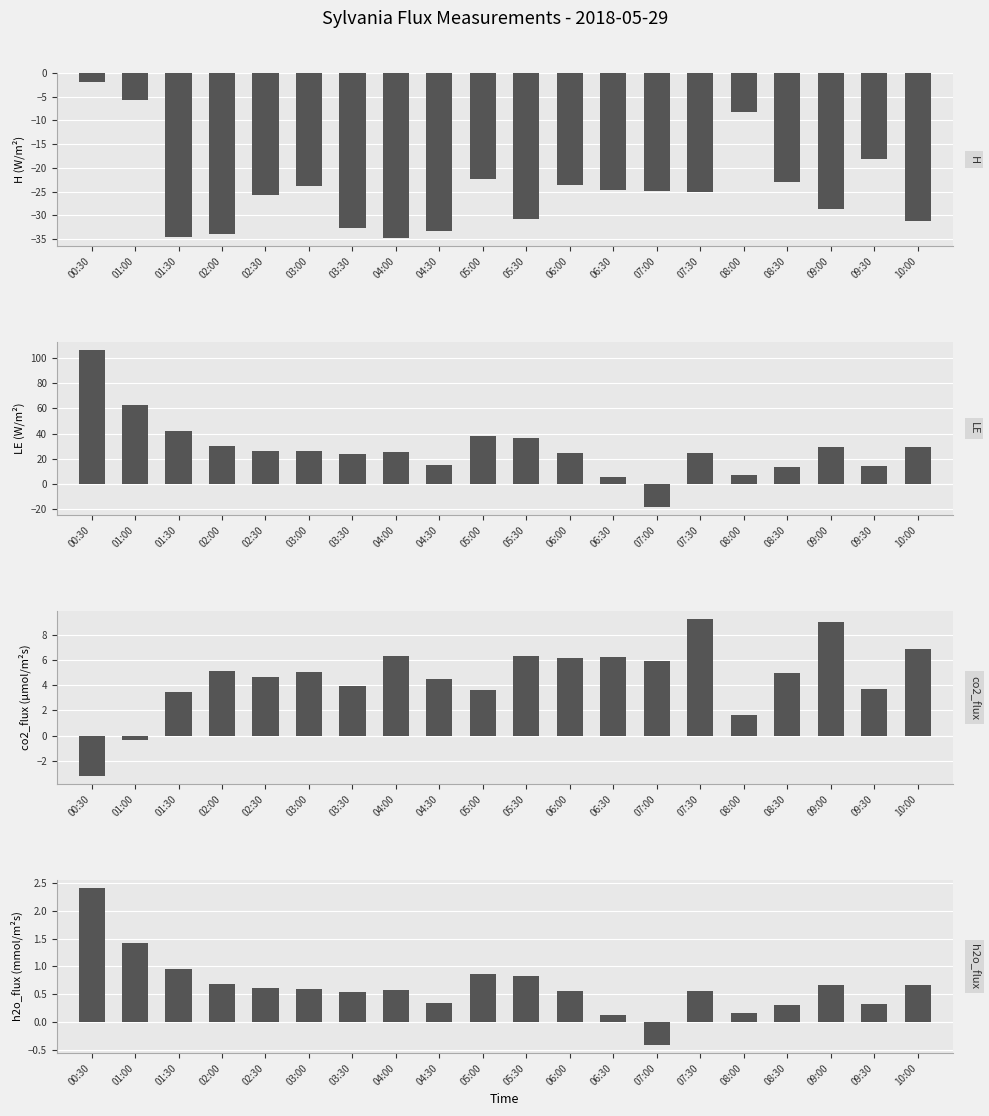

What is the sum of all H values?

-487.0